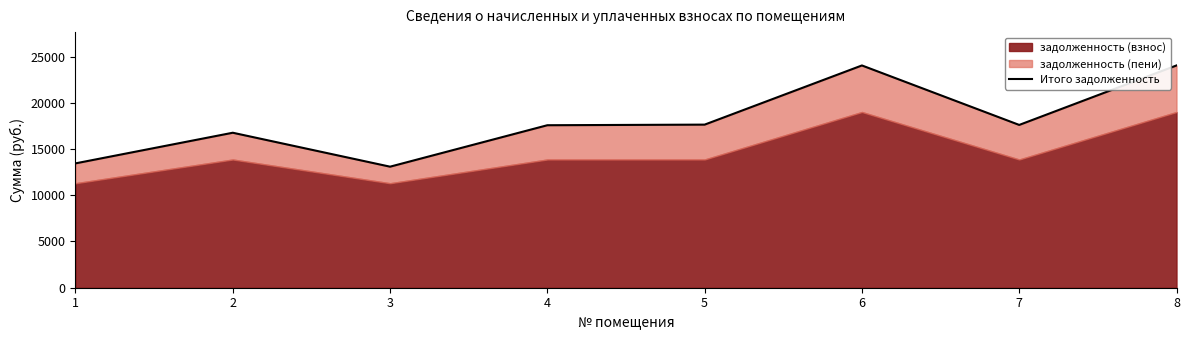

Does the chart have visible grid lines?

No